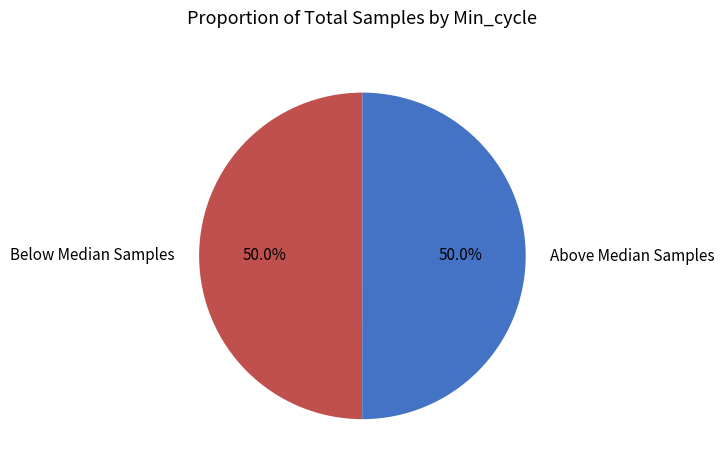

Approximately how many times larger is the value at Below Median Samples compared to Above Median Samples?

1.0